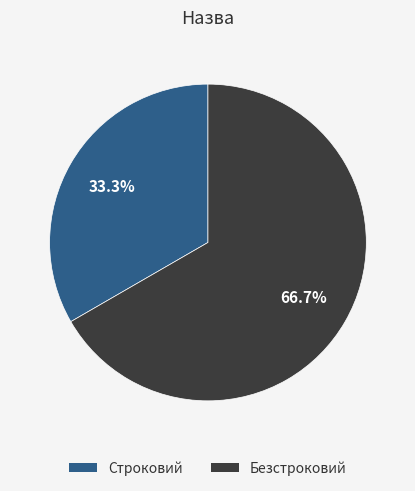

What is the total percentage of Безстроковий and Строковий?

100.0%